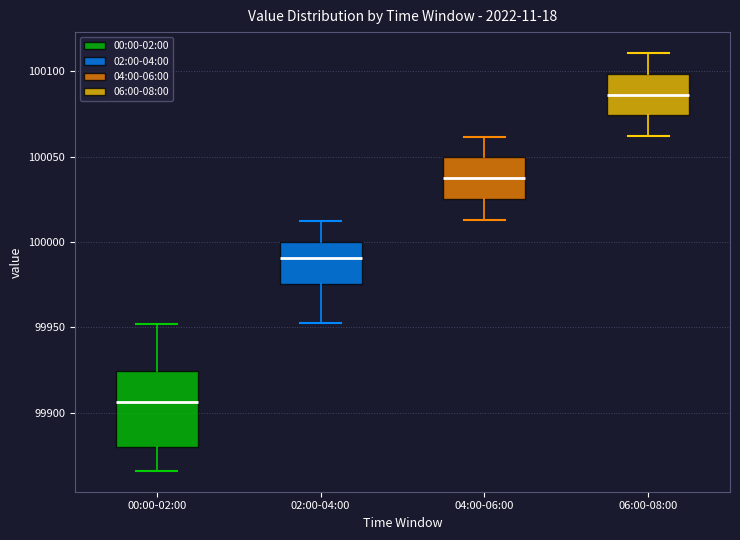

Comparing the boxes themselves (not the whiskers), which one is the tallest?

00:00-02:00